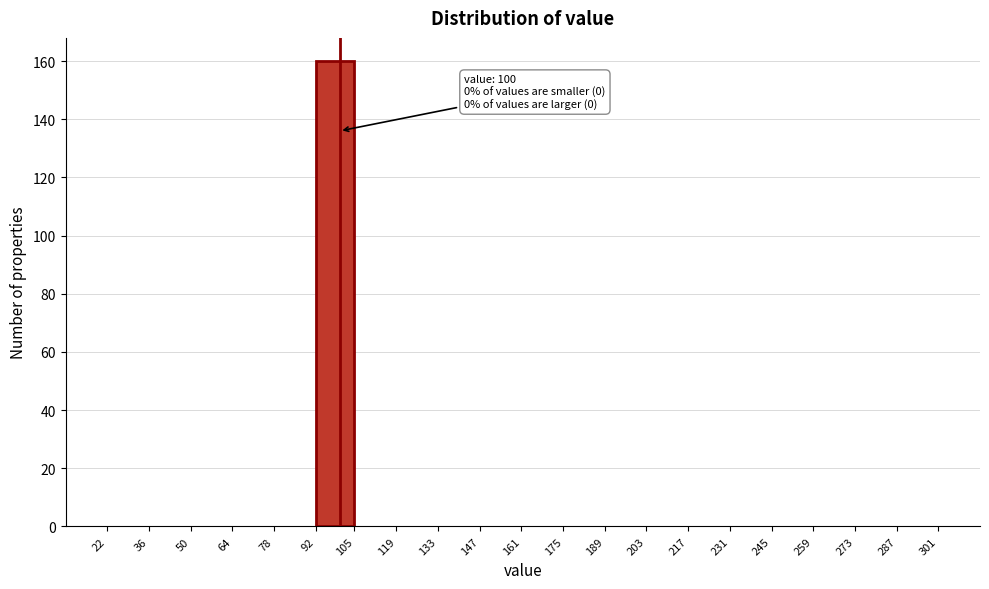

Which range on the x-axis has the tallest bar?

92 to 105